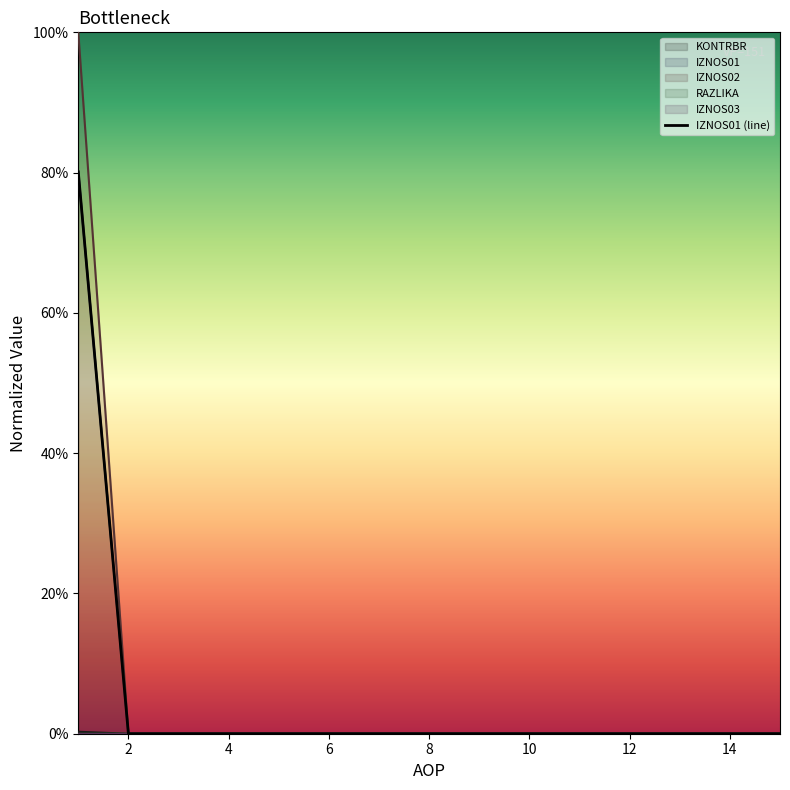

Between 14 and 13, which is larger?

14